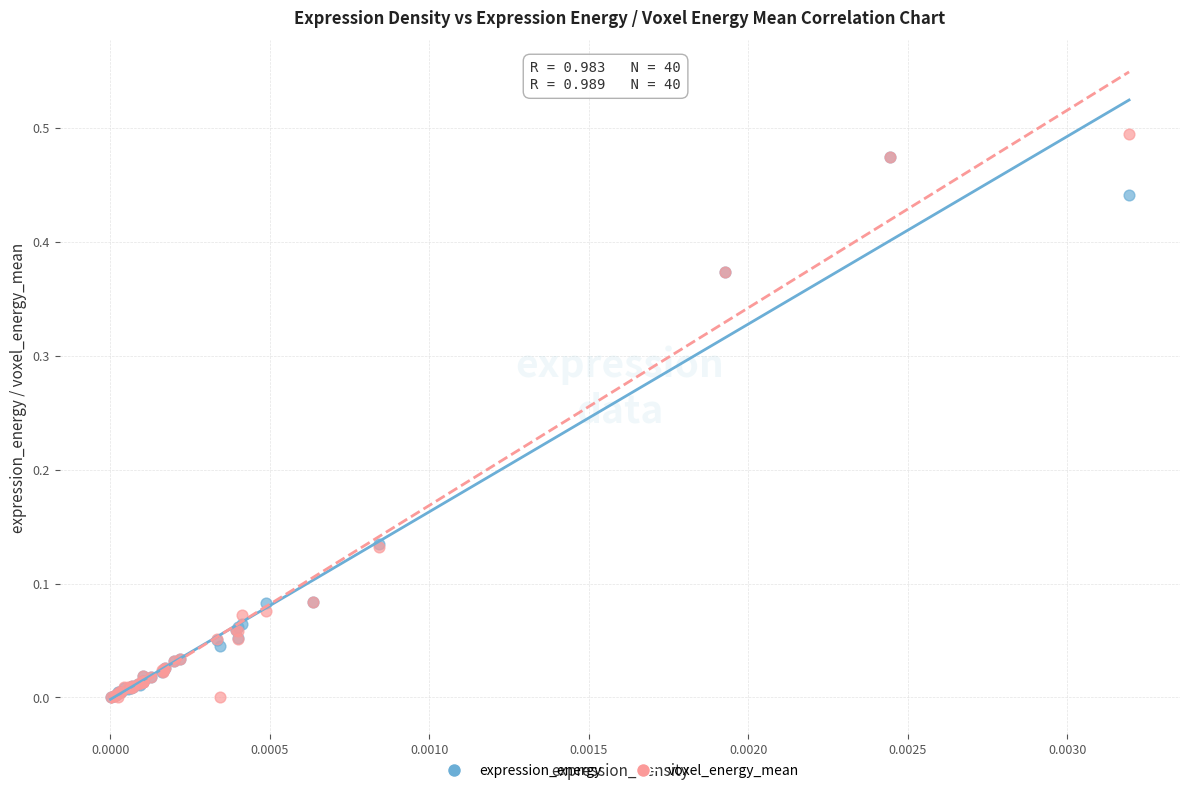

What are all the series names shown in the legend?

expression_energy, voxel_energy_mean